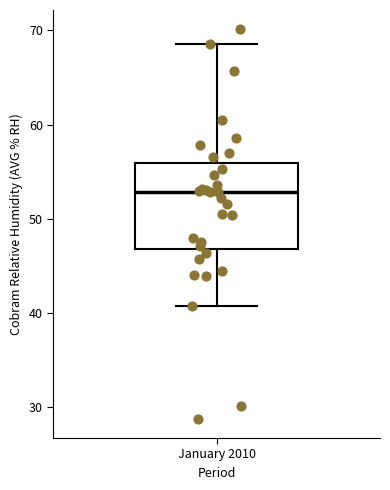

Read this box plot against the y-axis: the position of the median line, the range covered by the box, and the ends of both whiskers. The values are not printed on the chart, so give them approximately, as read against the axis.

median 53, box 47 to 56, whiskers 41 to 69